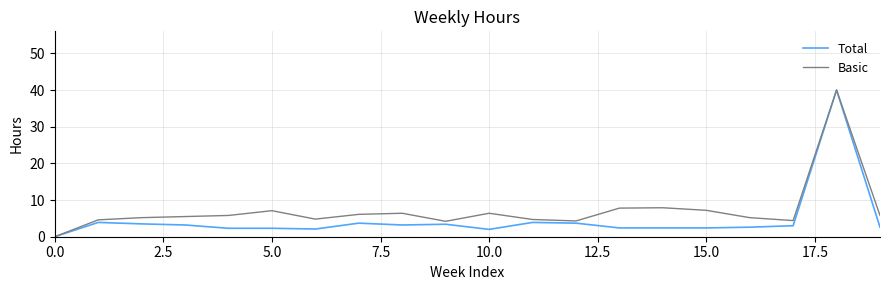

What is the maximum value for Basic?

40.0